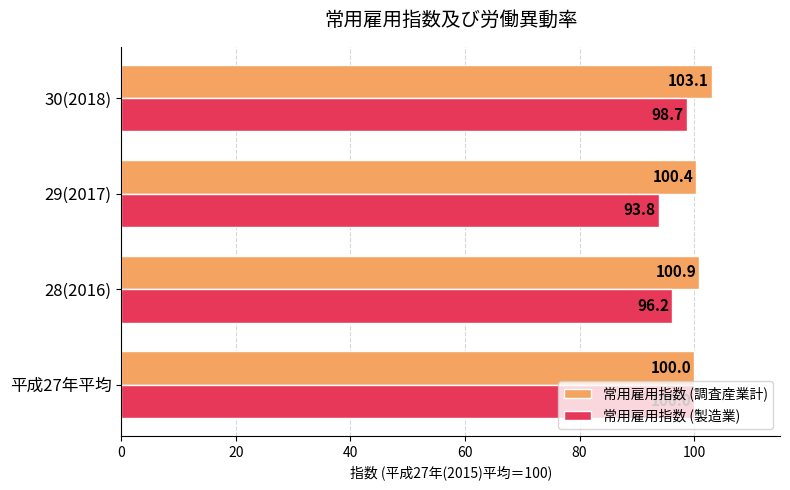

What is the approximate value of 常用雇用指数 (製造業) at 平成27年平均?

100.0